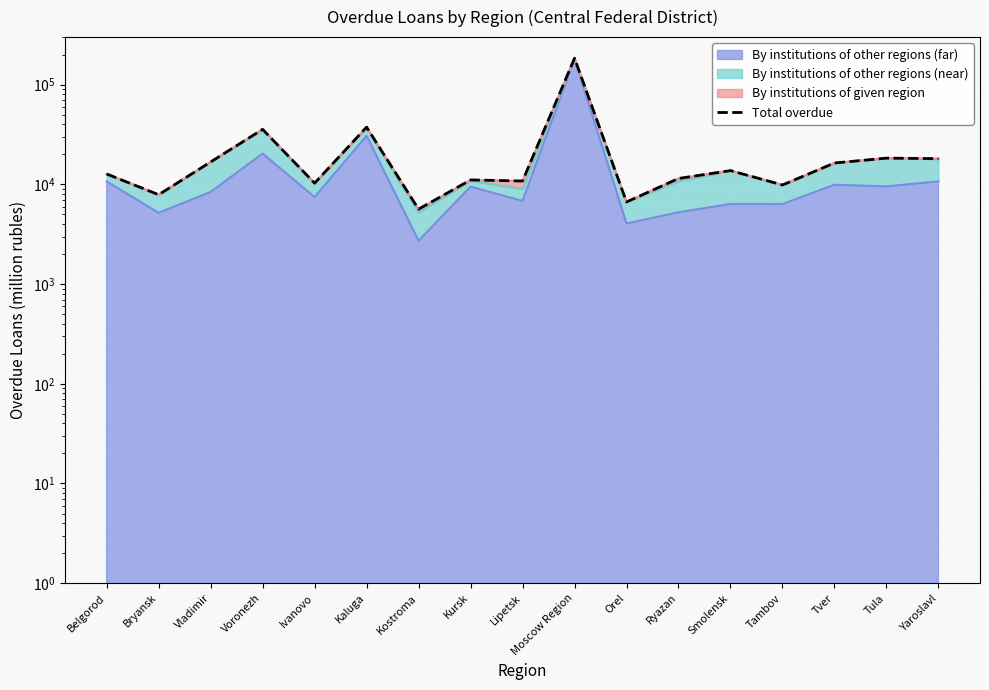

Rank the categories by value from highest to lowest.

Moscow Region, Kaluga, Voronezh, Tula, Yaroslavl, Vladimir, Tver, Smolensk, Belgorod, Ryazan, Kursk, Lipetsk, Ivanovo, Tambov, Bryansk, Orel, Kostroma